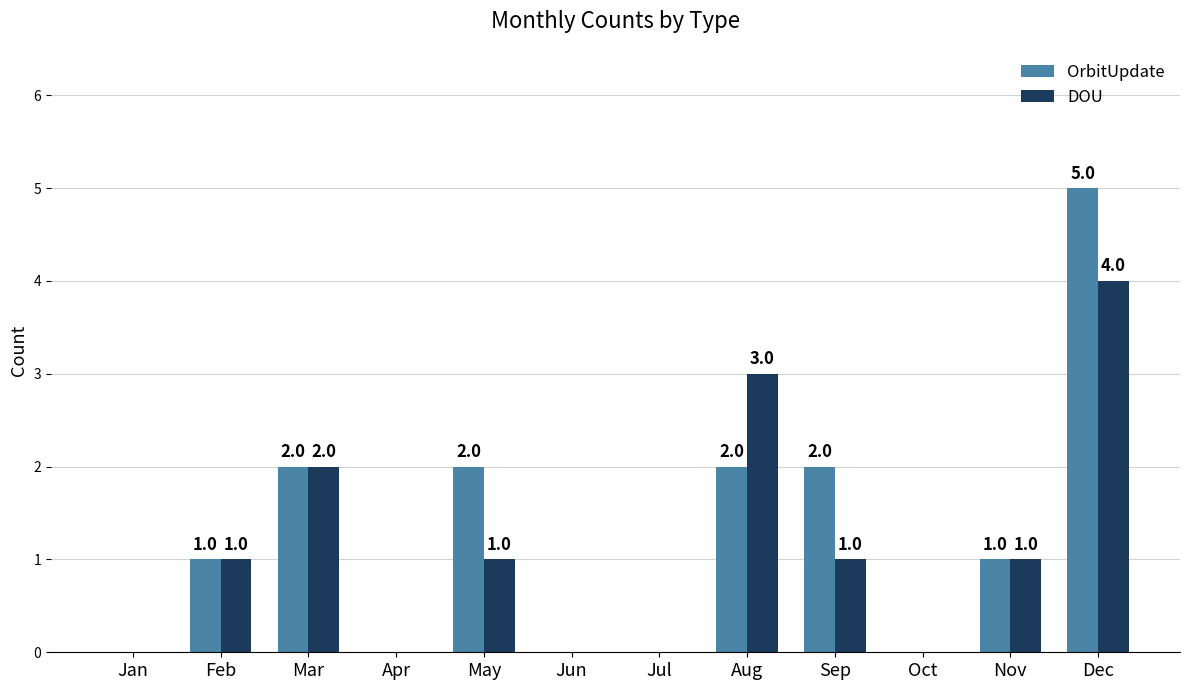

What is the maximum value for OrbitUpdate?

5